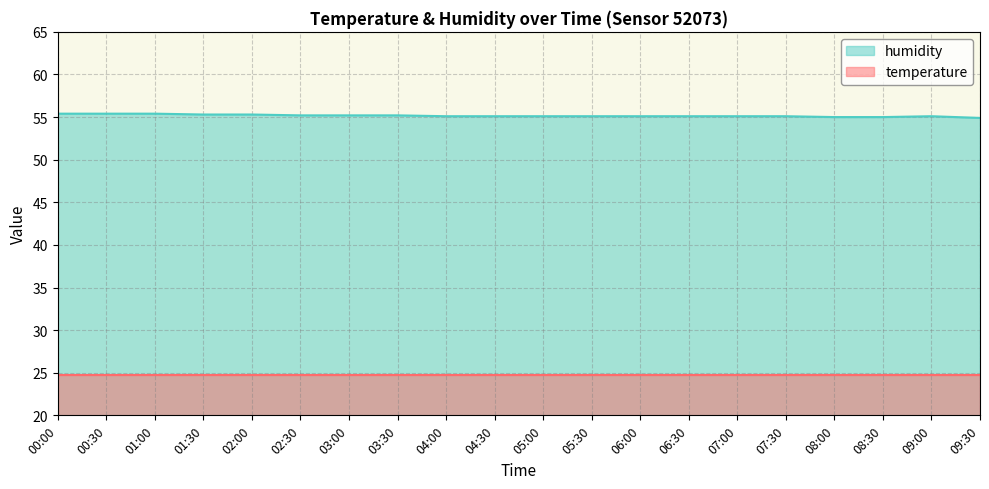

The value at 07:00 is 55.1. True or false?

True